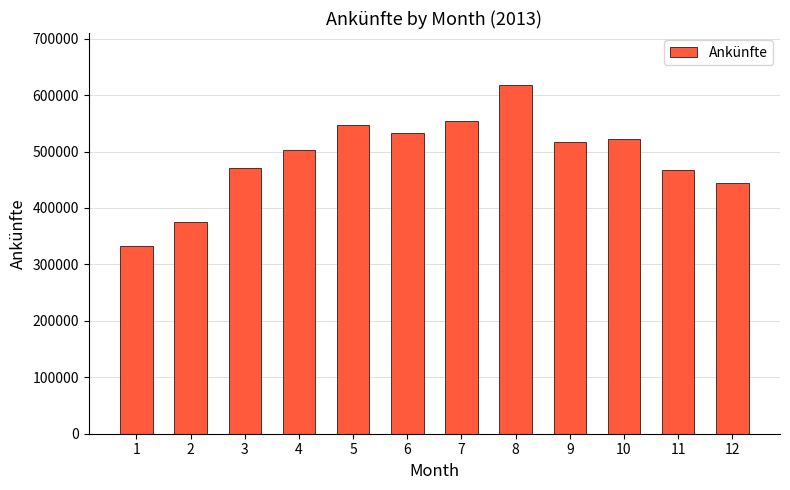

What is the sum of the values at 10 and 8?

1139504